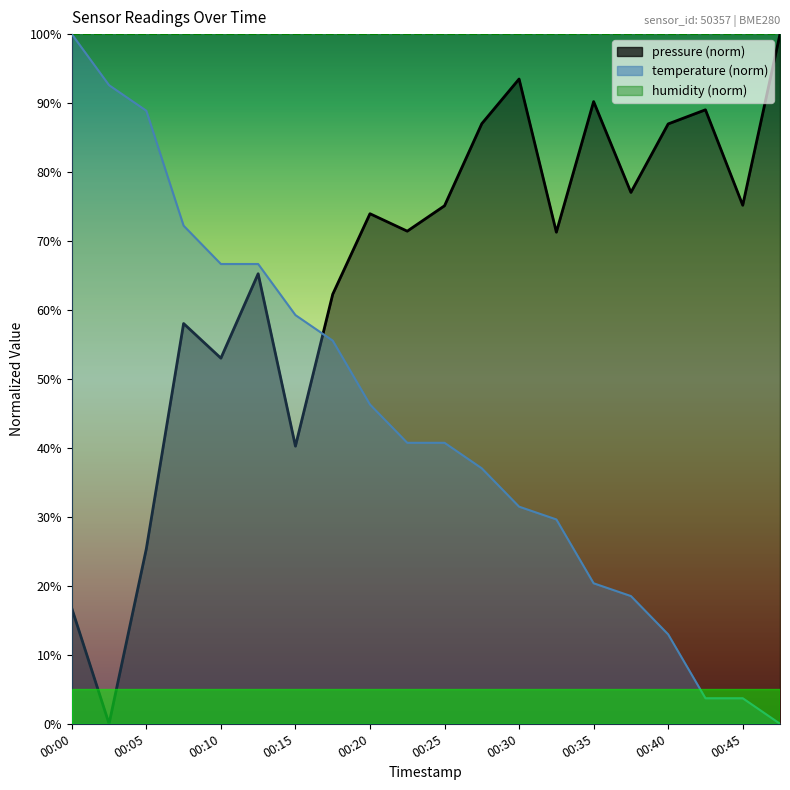

What is the sum of the pressure values at 00:22 and 00:38?

148.5